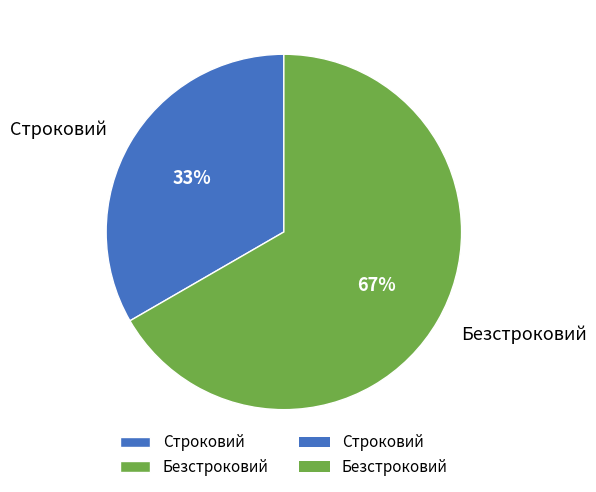

True or false: Безстроковий accounts for 67% of the total.

True